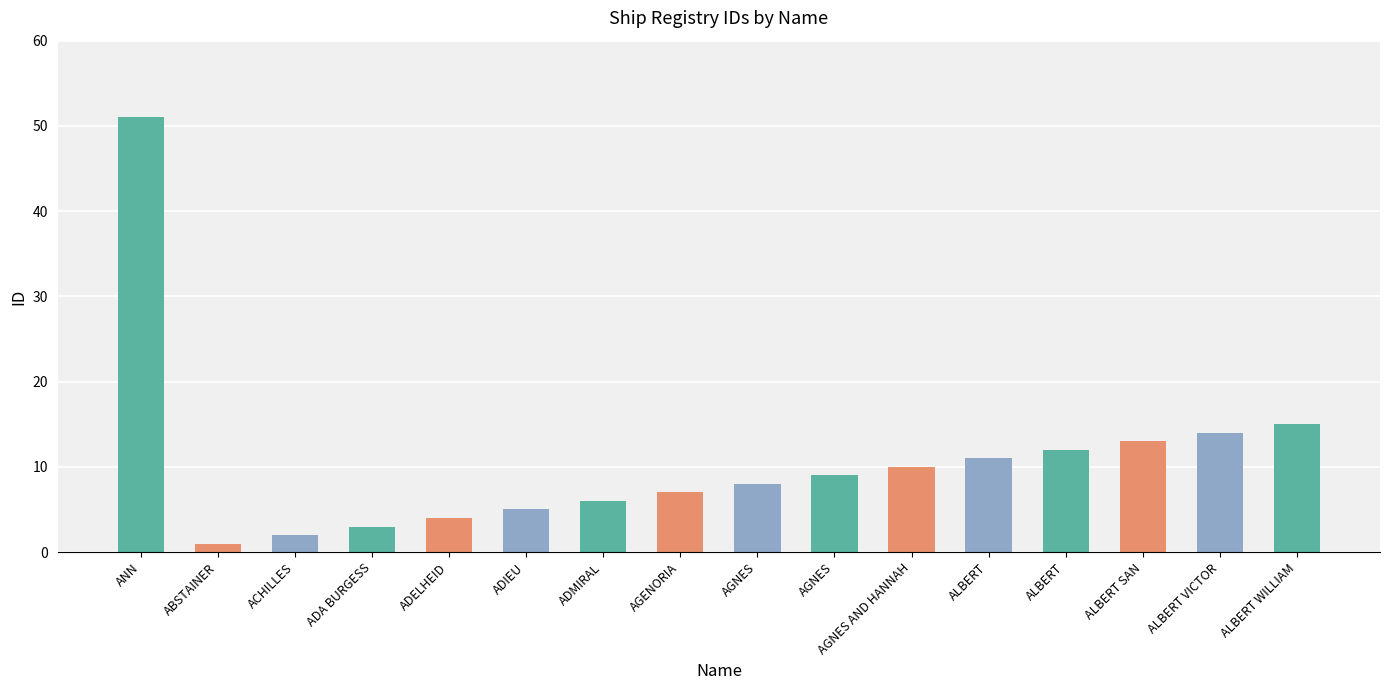

Is it true that the value at ALBERT VICTOR is 6?

False